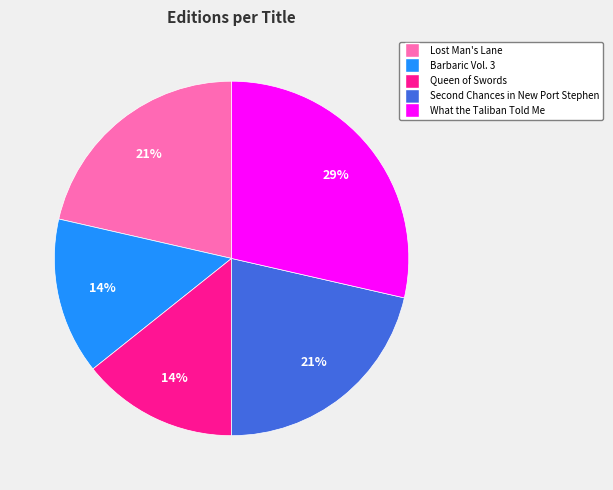

Between What the Taliban Told Me and Barbaric Vol. 3, which is larger?

What the Taliban Told Me